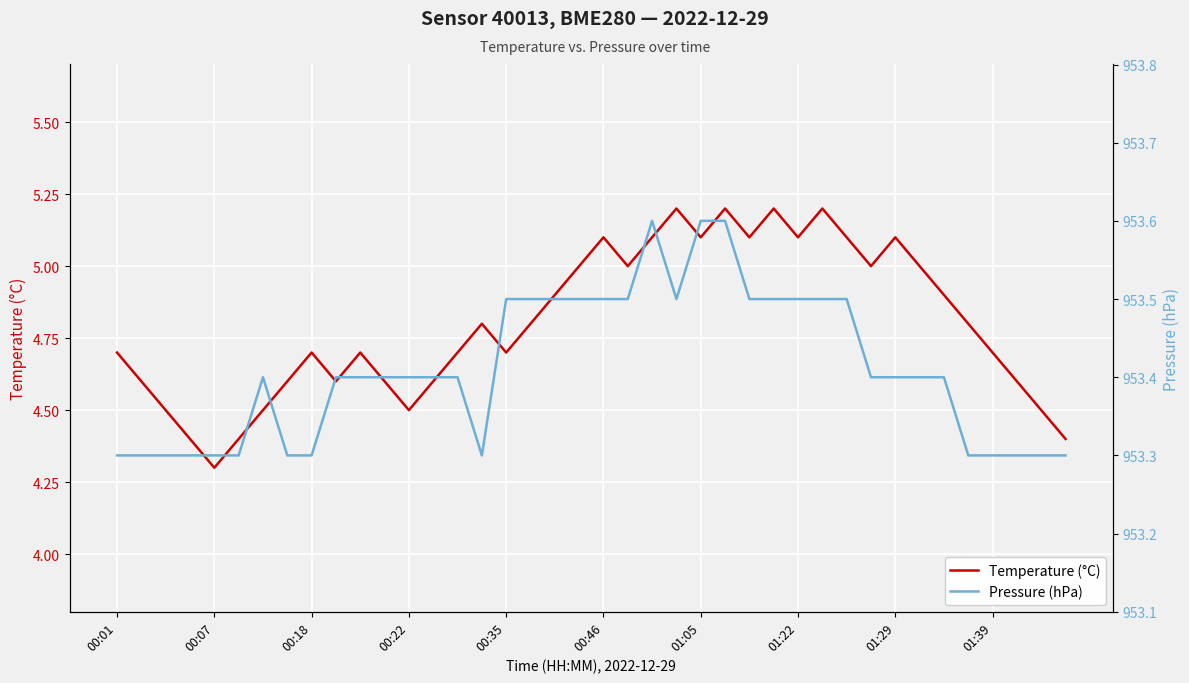

Does the chart display data point markers on the line(s)?

No